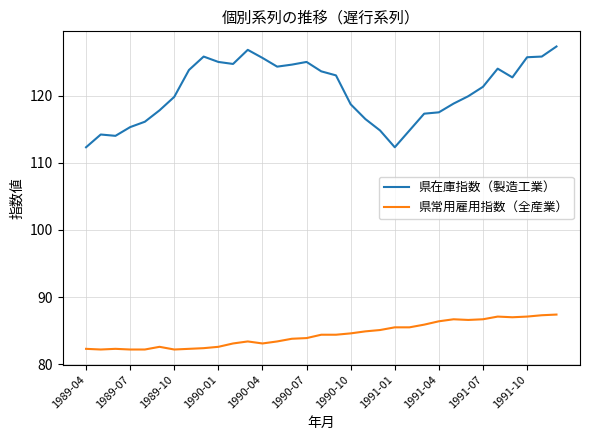

What is the minimum value shown in the chart?

82.2